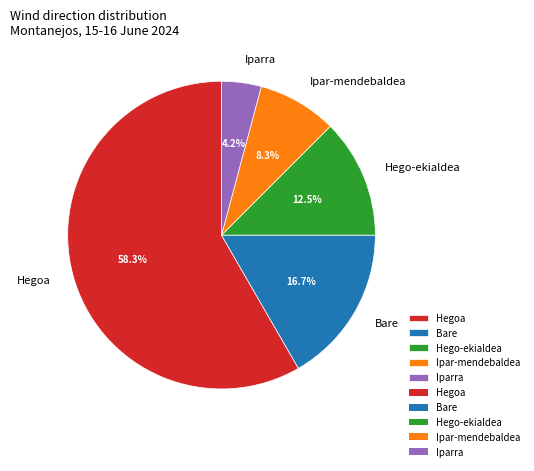

What is the ratio of the value at Hegoa to the value at Hego-ekialdea?

4.7